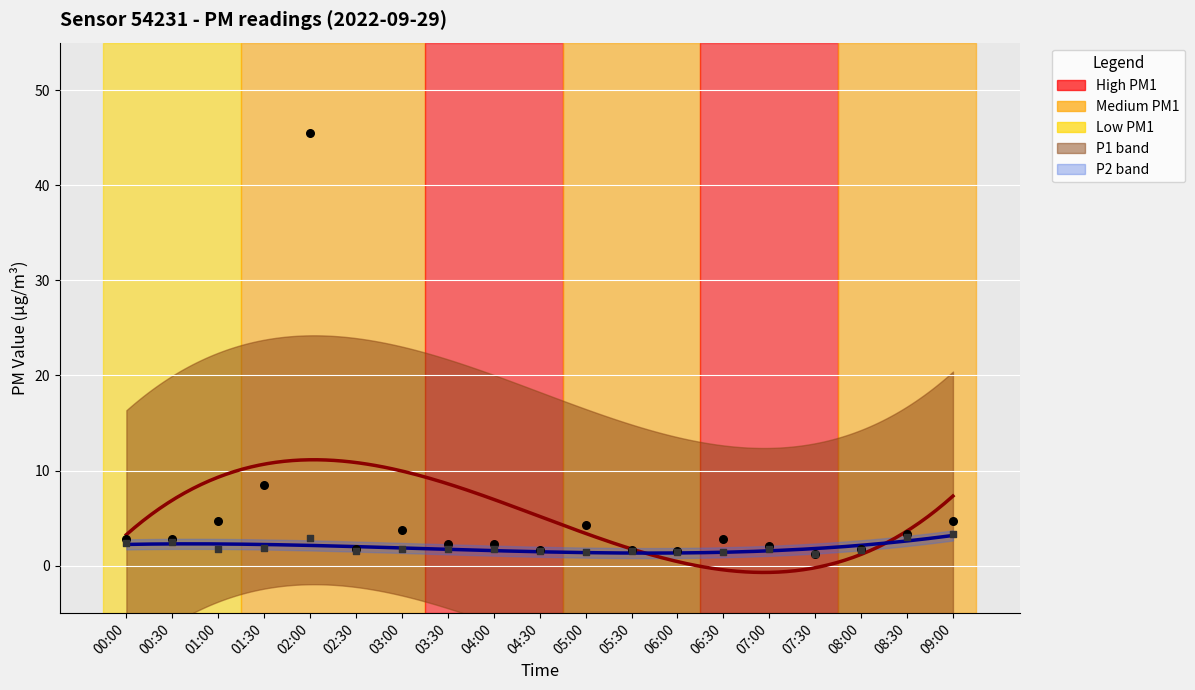

Which series has the widest spread of Y values?

P1